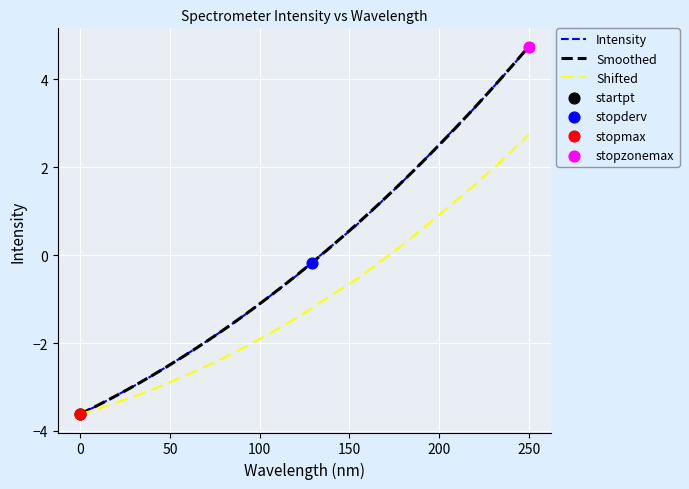

What is the maximum value for Smoothed?

4.7